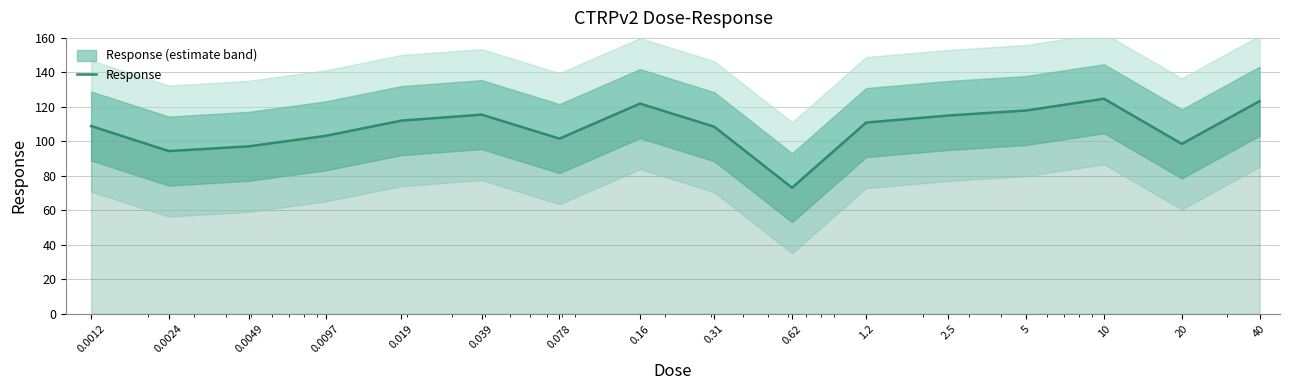

What position from the left is 2.5?

12